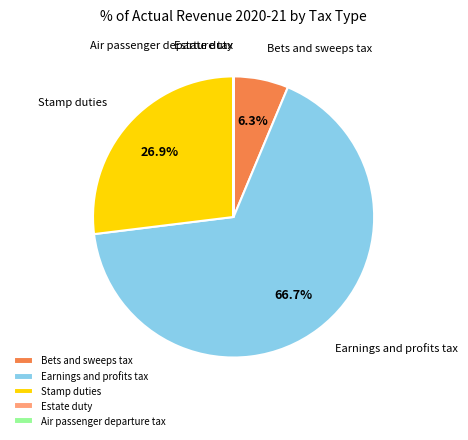

What percentage is the Earnings and profits tax slice, to the nearest percent?

67%